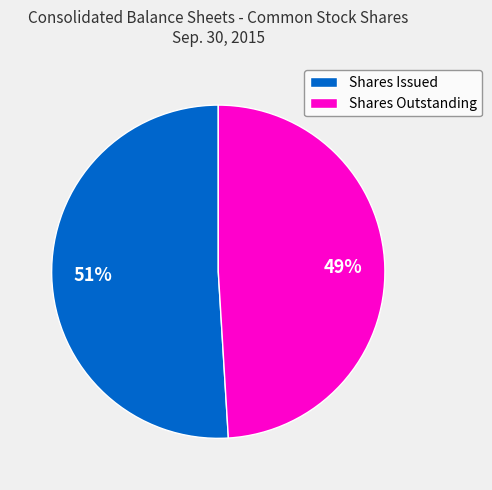

Does Shares Outstanding account for over 50% of the chart?

No